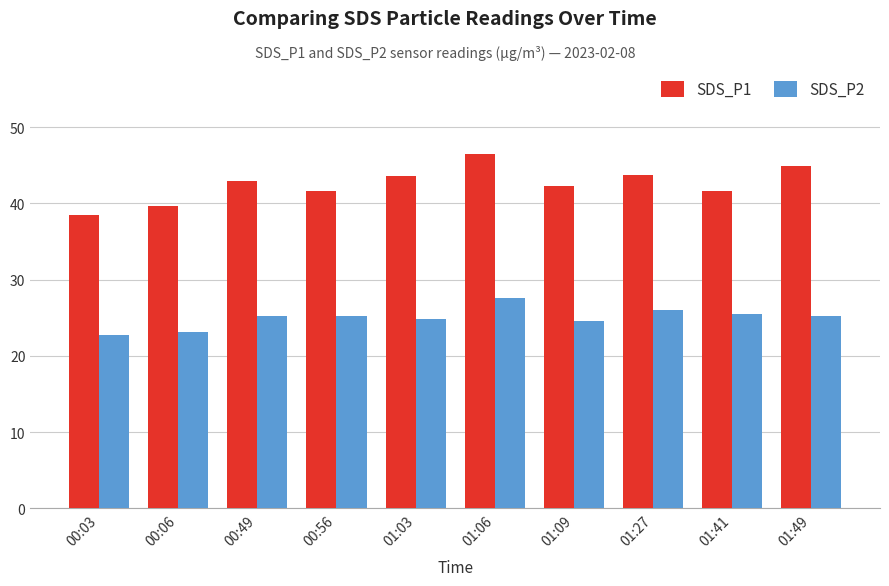

Where does the SDS_P1 series first go above 42?

00:49